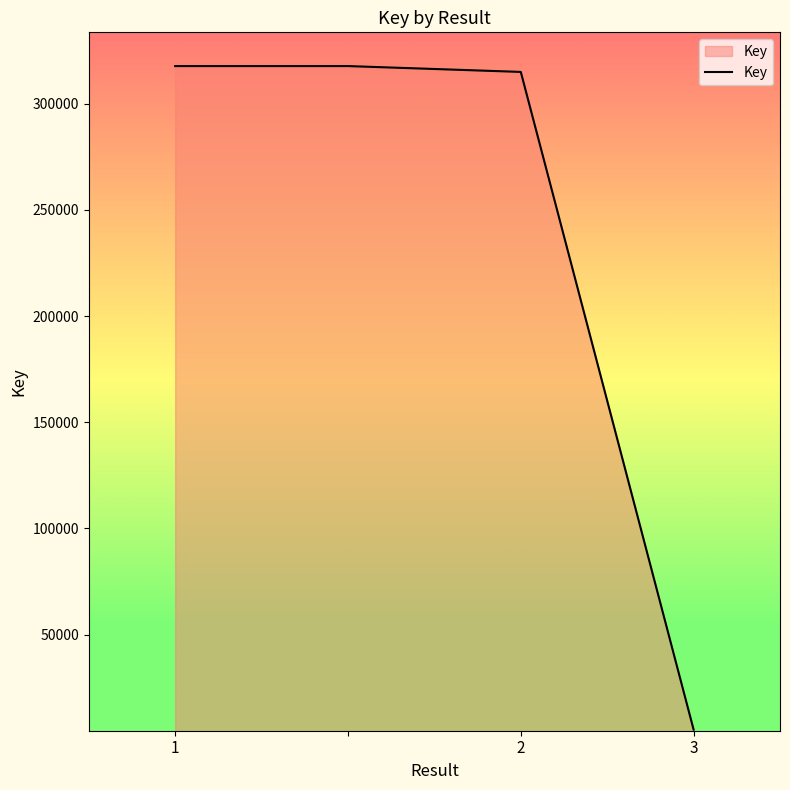

What is the difference between the maximum and minimum values?

312316